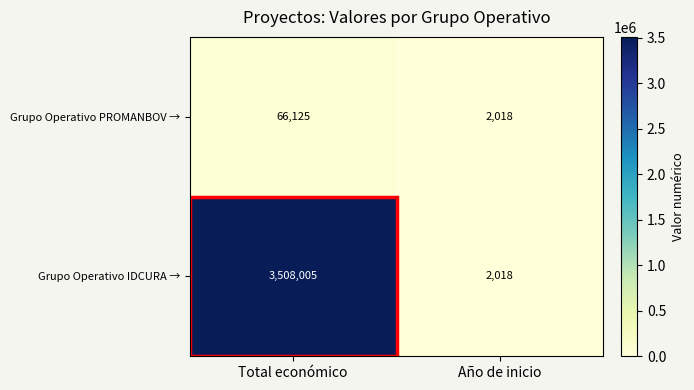

At which label is Grupo Operativo IDCURA → closest to 1755011?

Año de inicio